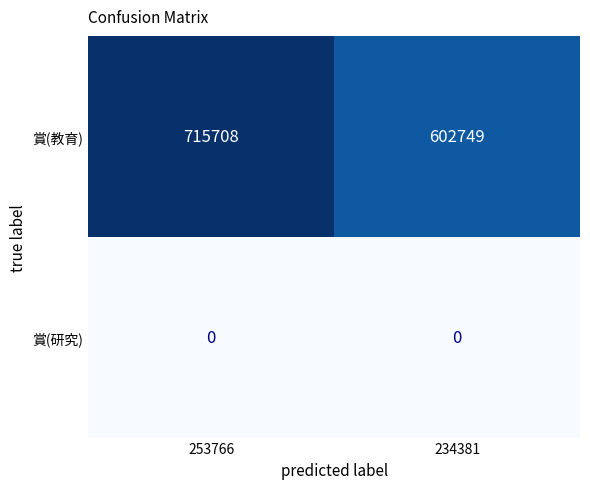

Which series has the largest total across all categories?

賞(教育)